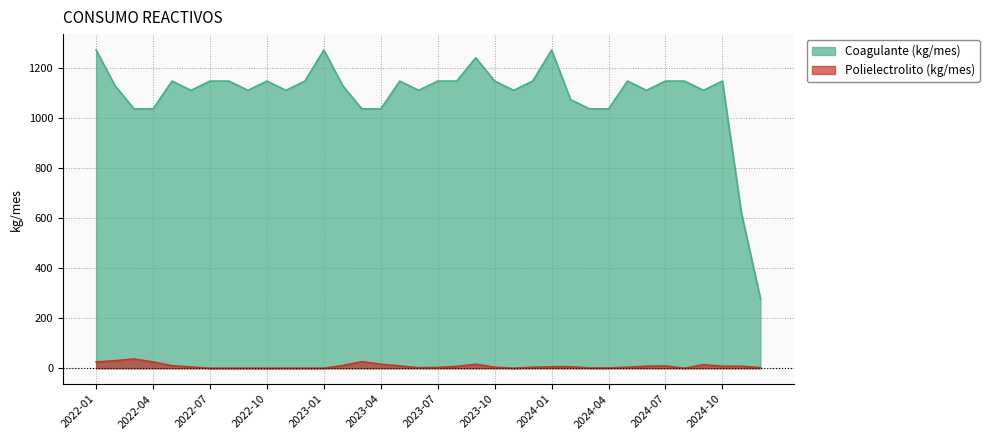

What is the label of the 25th point from the left?

2024-01